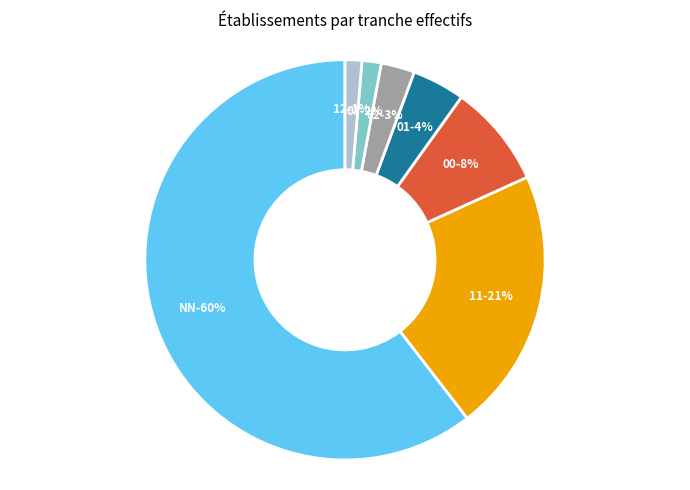

The 12 slice represents 11% of the pie. True or false?

False